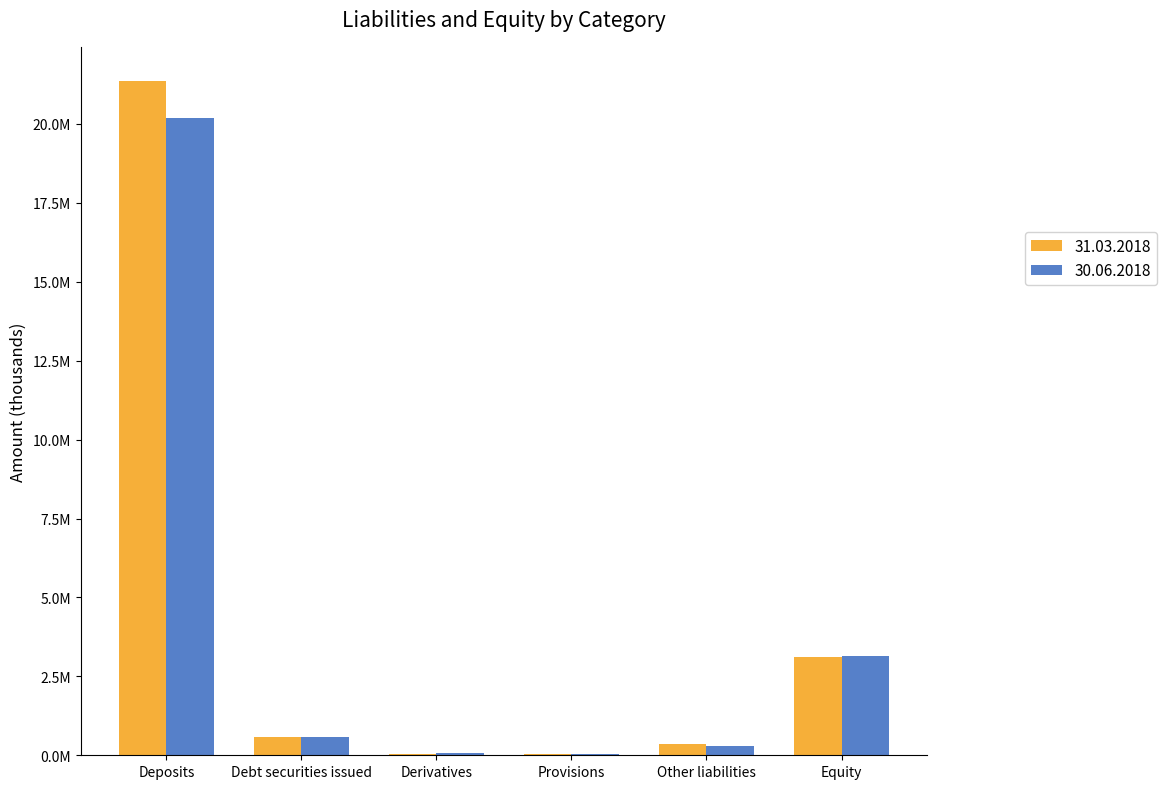

What are all the series names shown in the legend?

31.03.2018, 30.06.2018